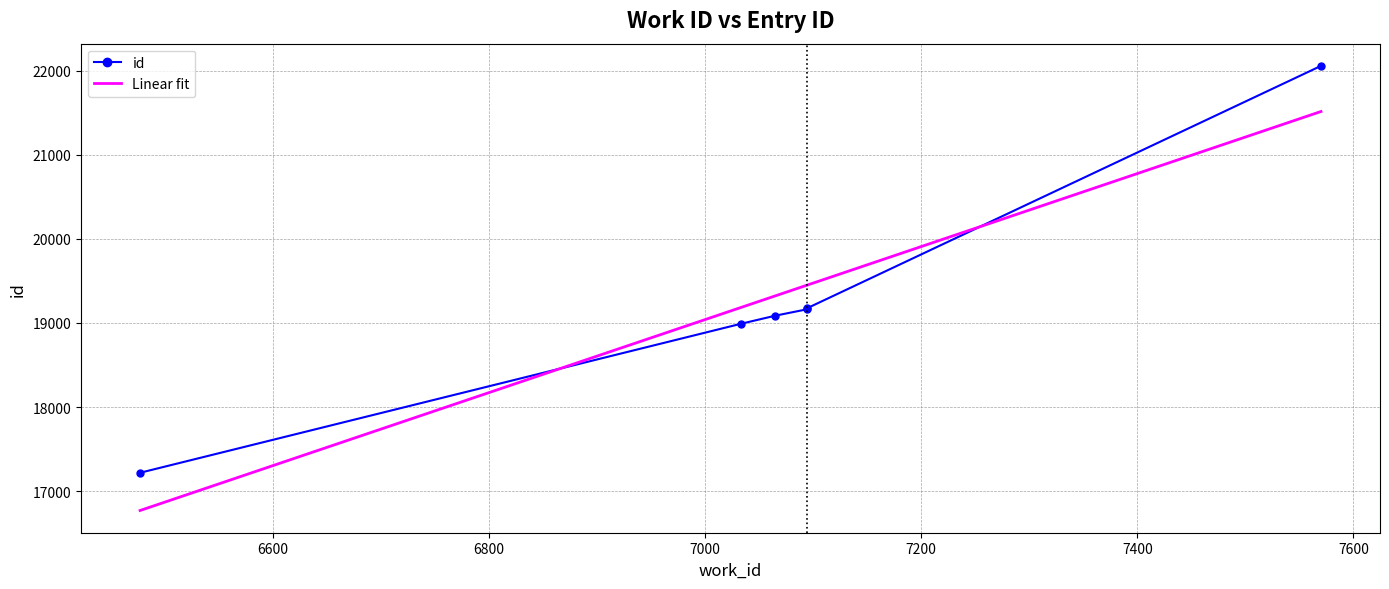

Which label corresponds to the smallest value in the chart?

6477